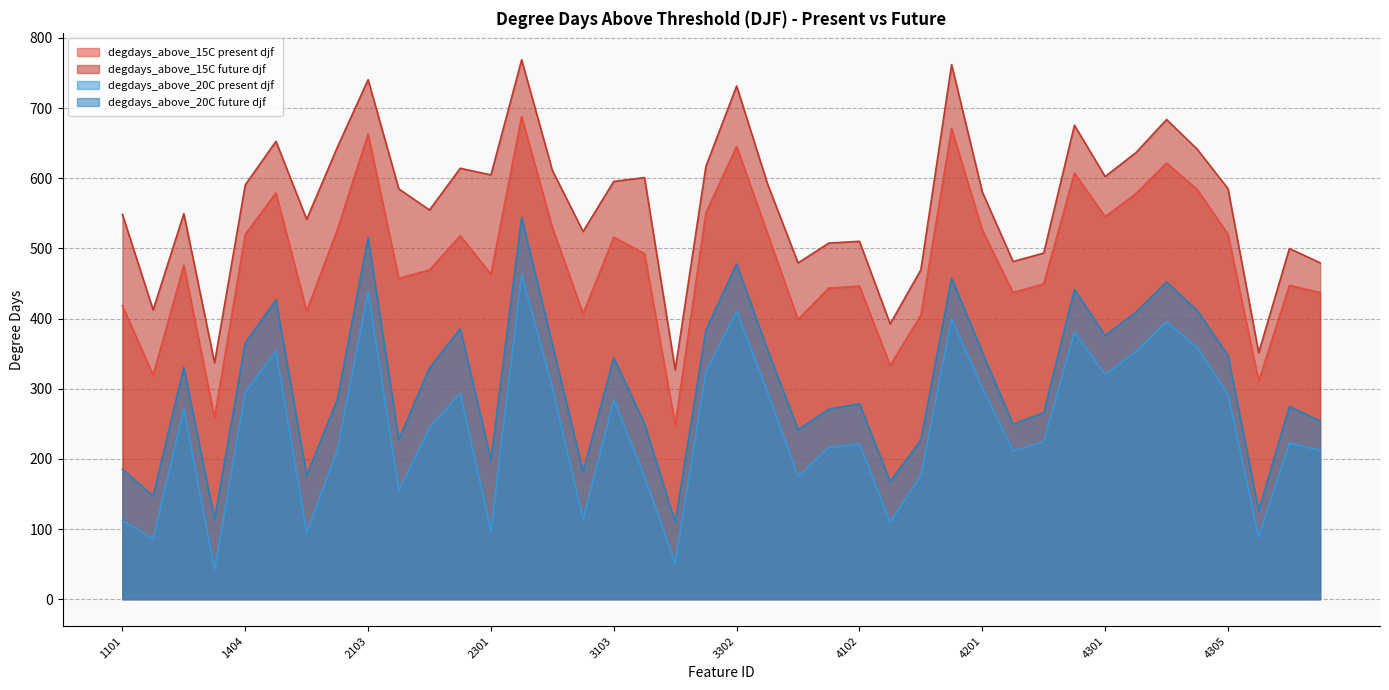

How many interior local peaks does the degdays_above_15C future djf series have?

12